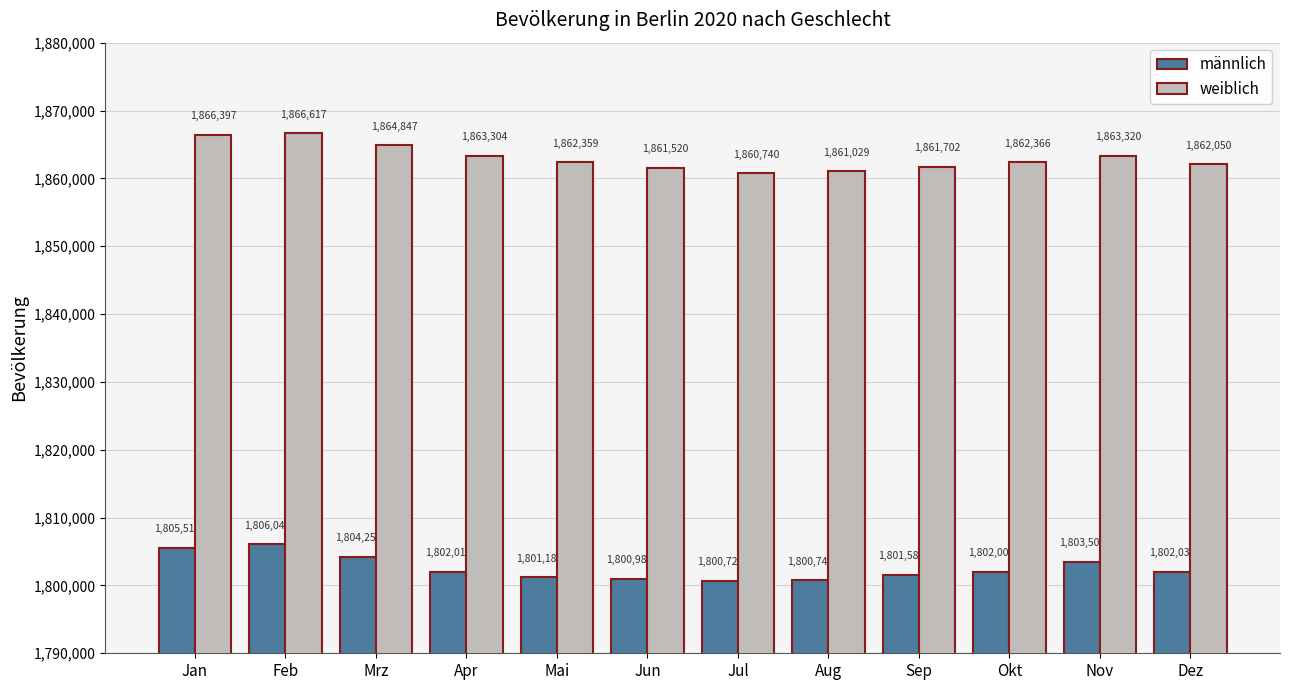

Which series changed the most between Apr and Nov?

männlich